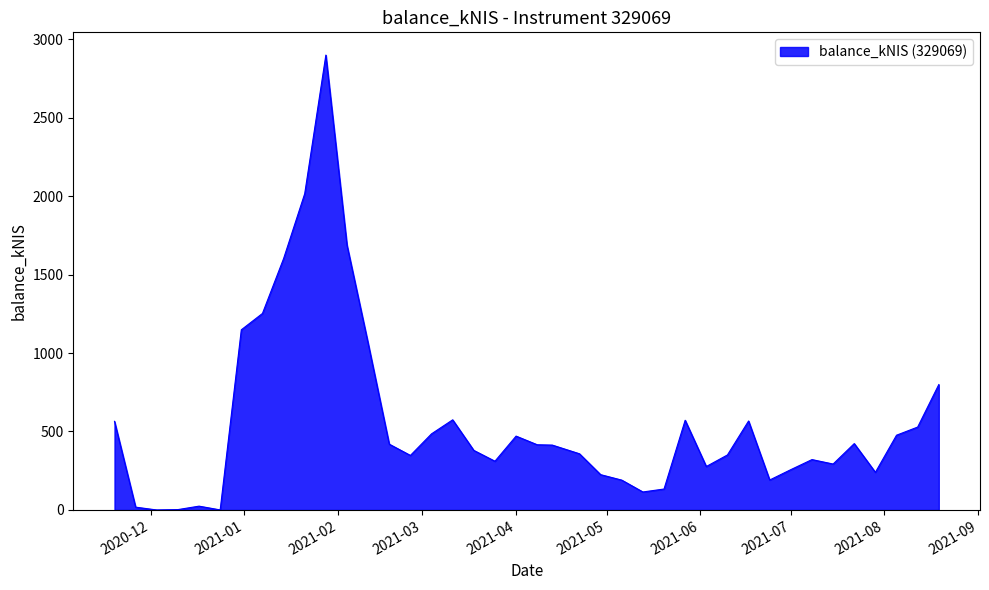

What is the average value?

560.2